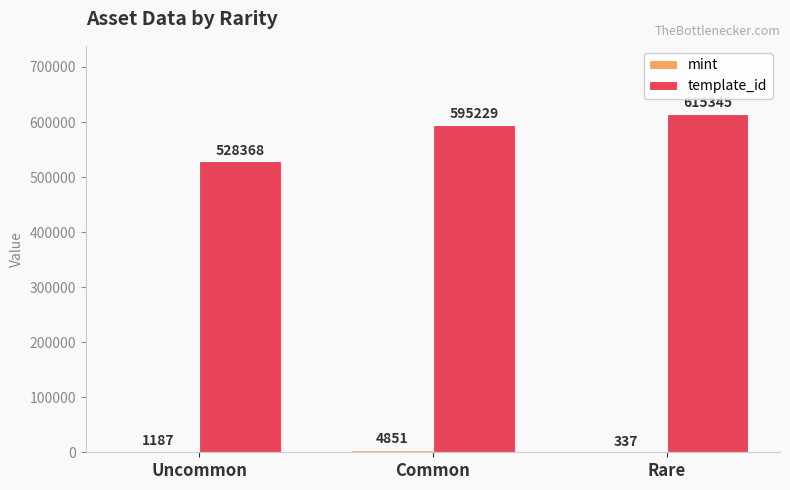

How many groups of bars are there?

3